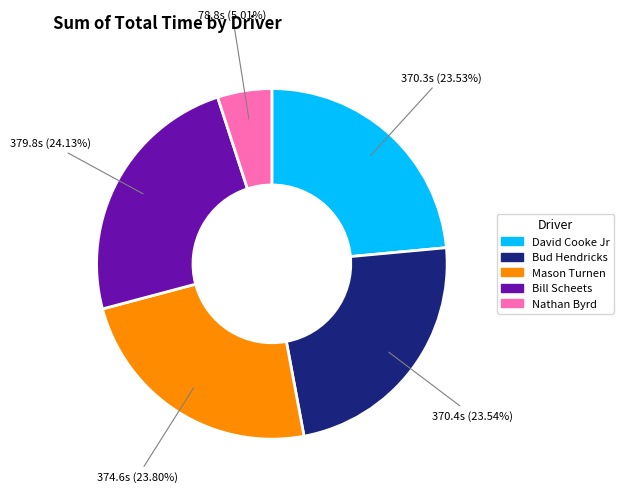

Combined, do Bill Scheets and Mason Turnen account for over 50%?

No